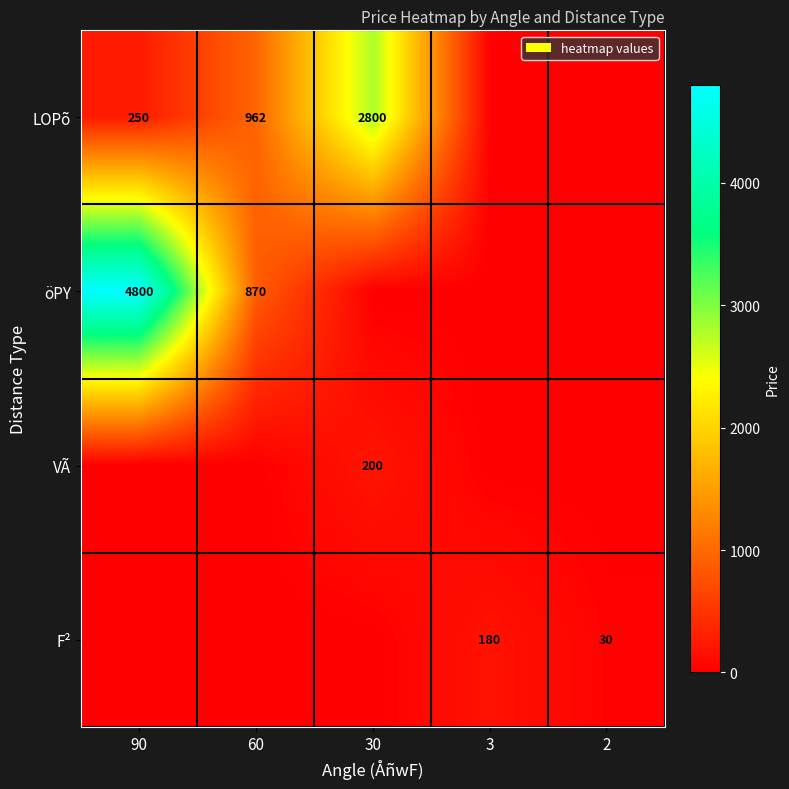

The F² series shows 30 at 2. True or false?

True